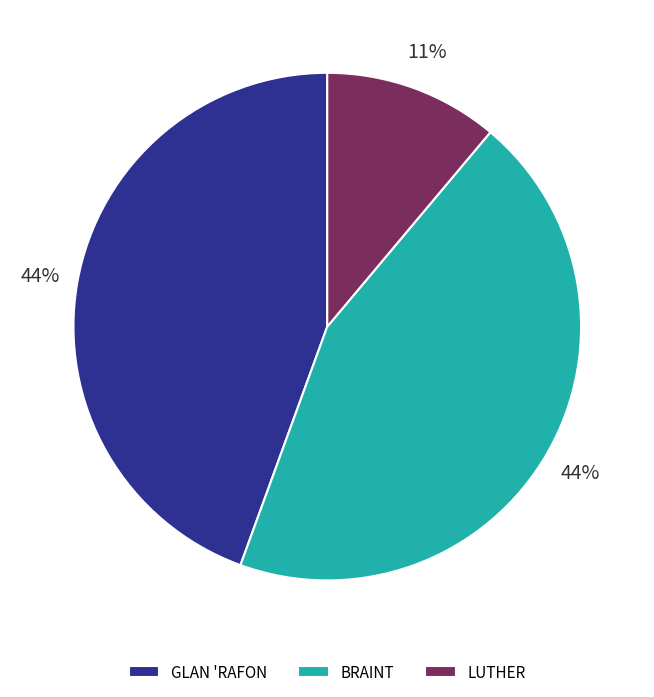

Is it true that LUTHER is 11% of the pie?

True